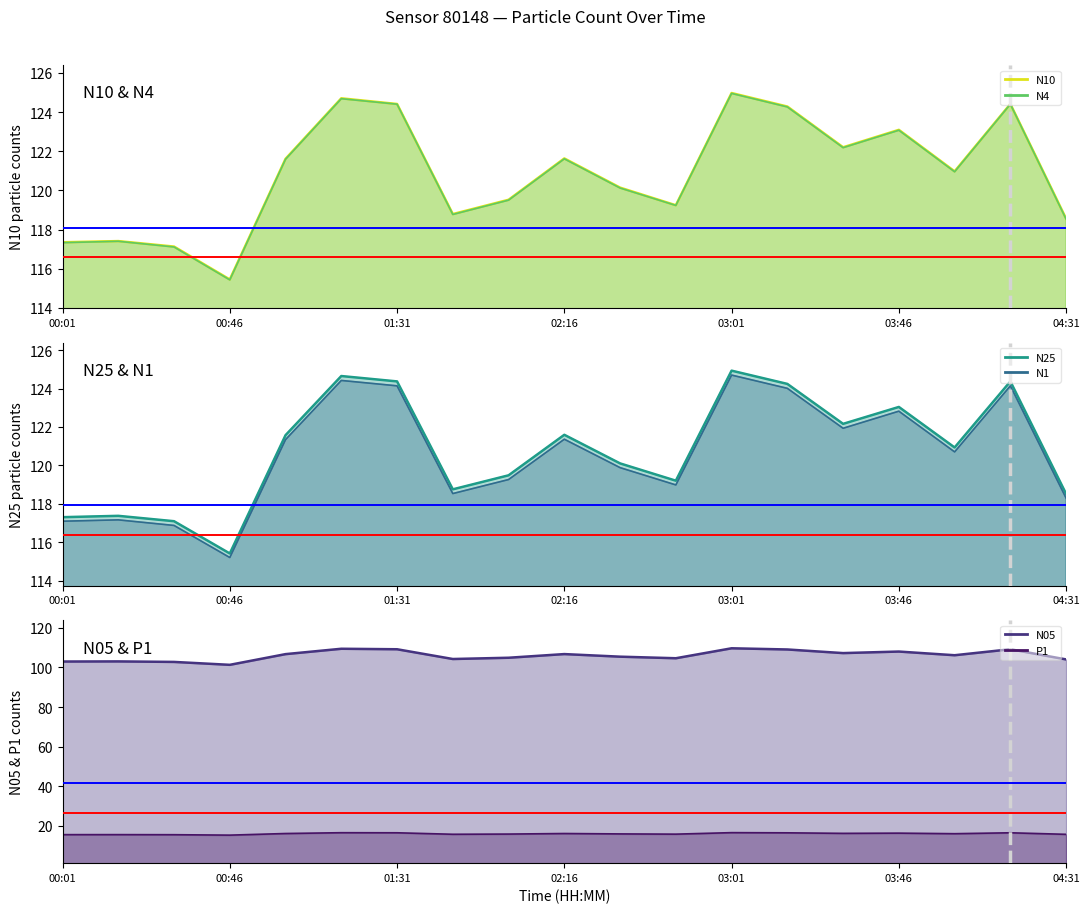

What is the maximum value for N05?

109.7